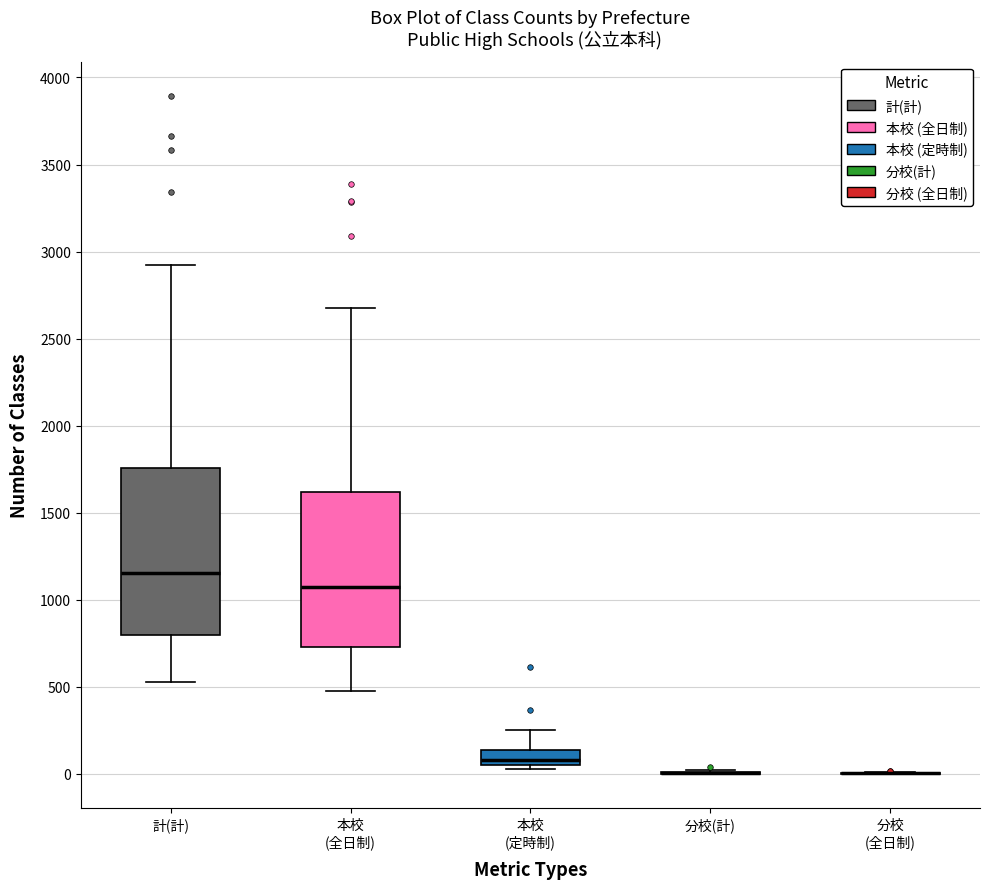

Reading left to right, transcribe this box plot: for each box, give where its median line is, the range the box spans, and where its two whiskers end, as read against the y-axis. The values are not printed on the chart, so give them approximately, as read against the axis.

計(計): median 1150, box 800 to 1750, whiskers 550 to 2900
本校 (全日制): median 1050, box 750 to 1600, whiskers 500 to 2650
本校 (定時制): median 100, box 50 to 150, whiskers 50 (just below the box's lower edge) to 250
分校(計): box collapsed to a line at 0, whiskers 0 to 0
分校 (全日制): box collapsed to a line at 0, whiskers 0 to 0